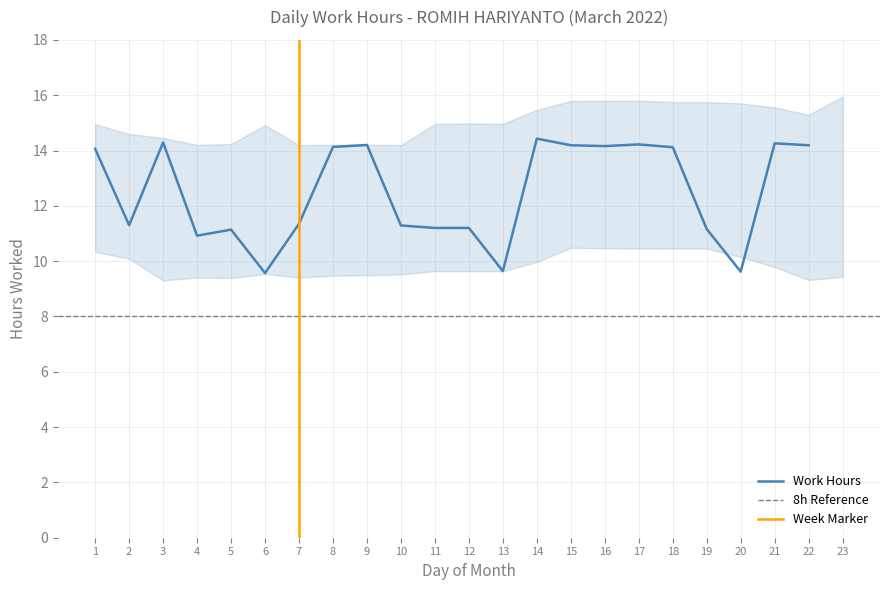

List the labels in order of value, largest first.

14, 3, 21, 17, 9, 15, 22, 16, 8, 18, 1, 7, 2, 10, 11, 12, 19, 5, 4, 13, 20, 6, 23